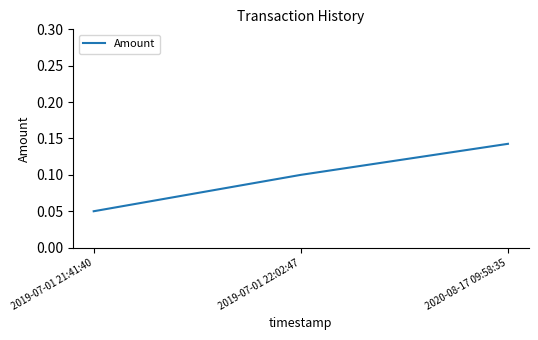

How many values are between 0 and 1?

3